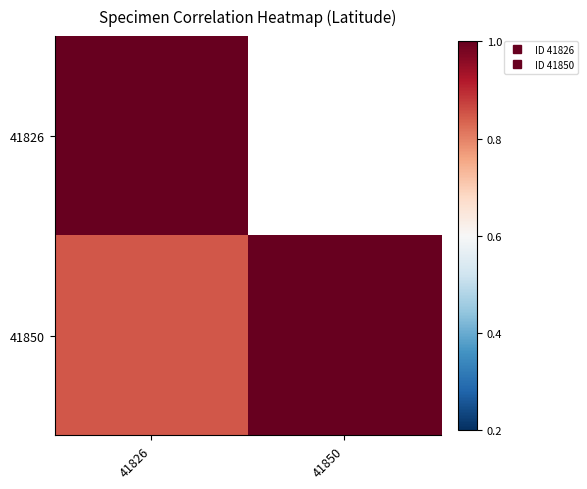

What is the lowest value of the 41850 series?

0.8